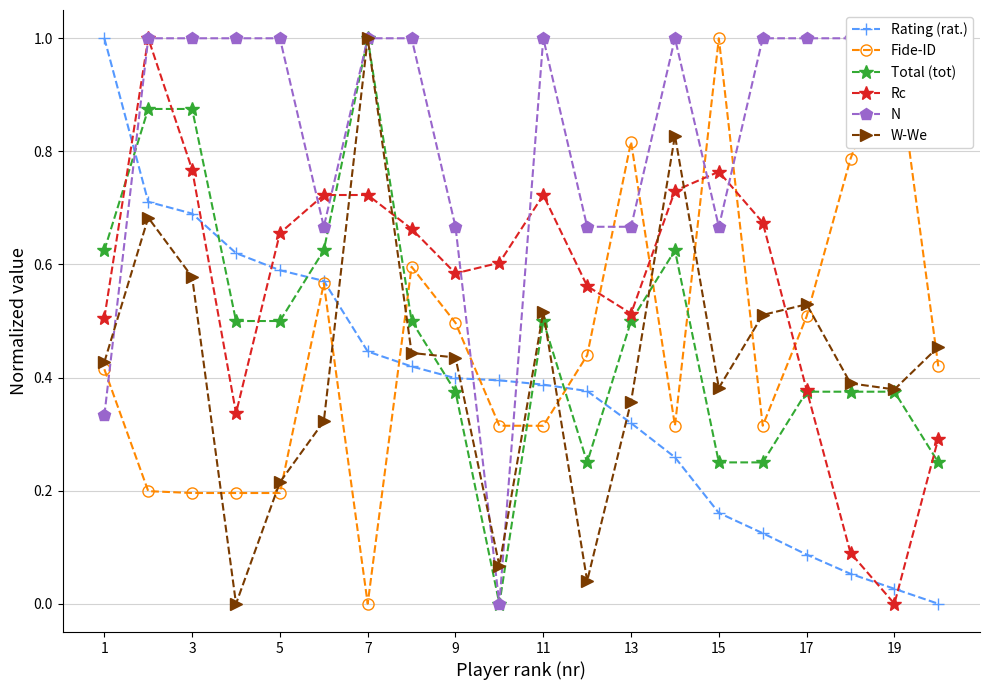

What is the value of the N point at the 14th from the left?

1.0